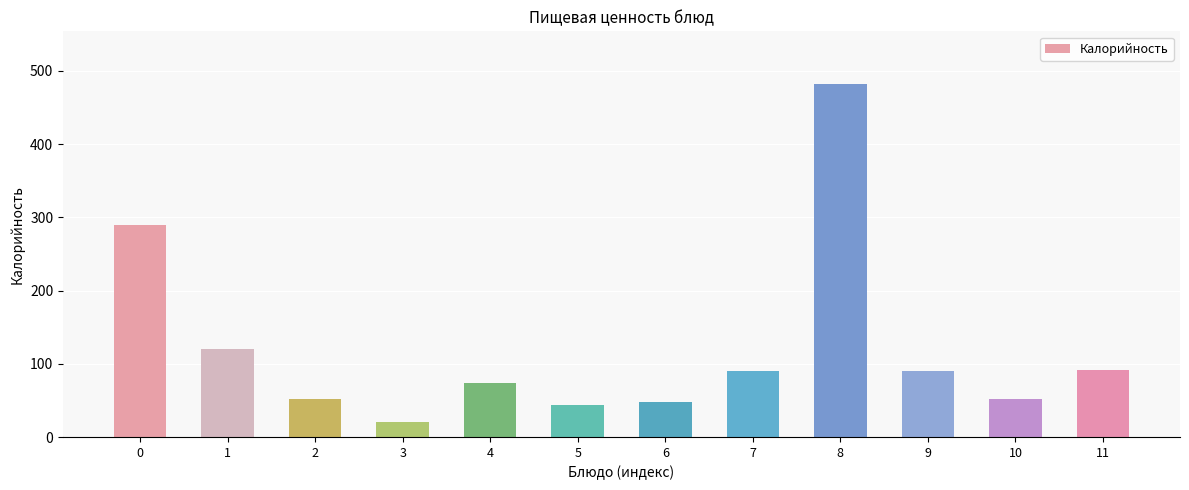

Is it true that the value at 9 is 90.2?

True